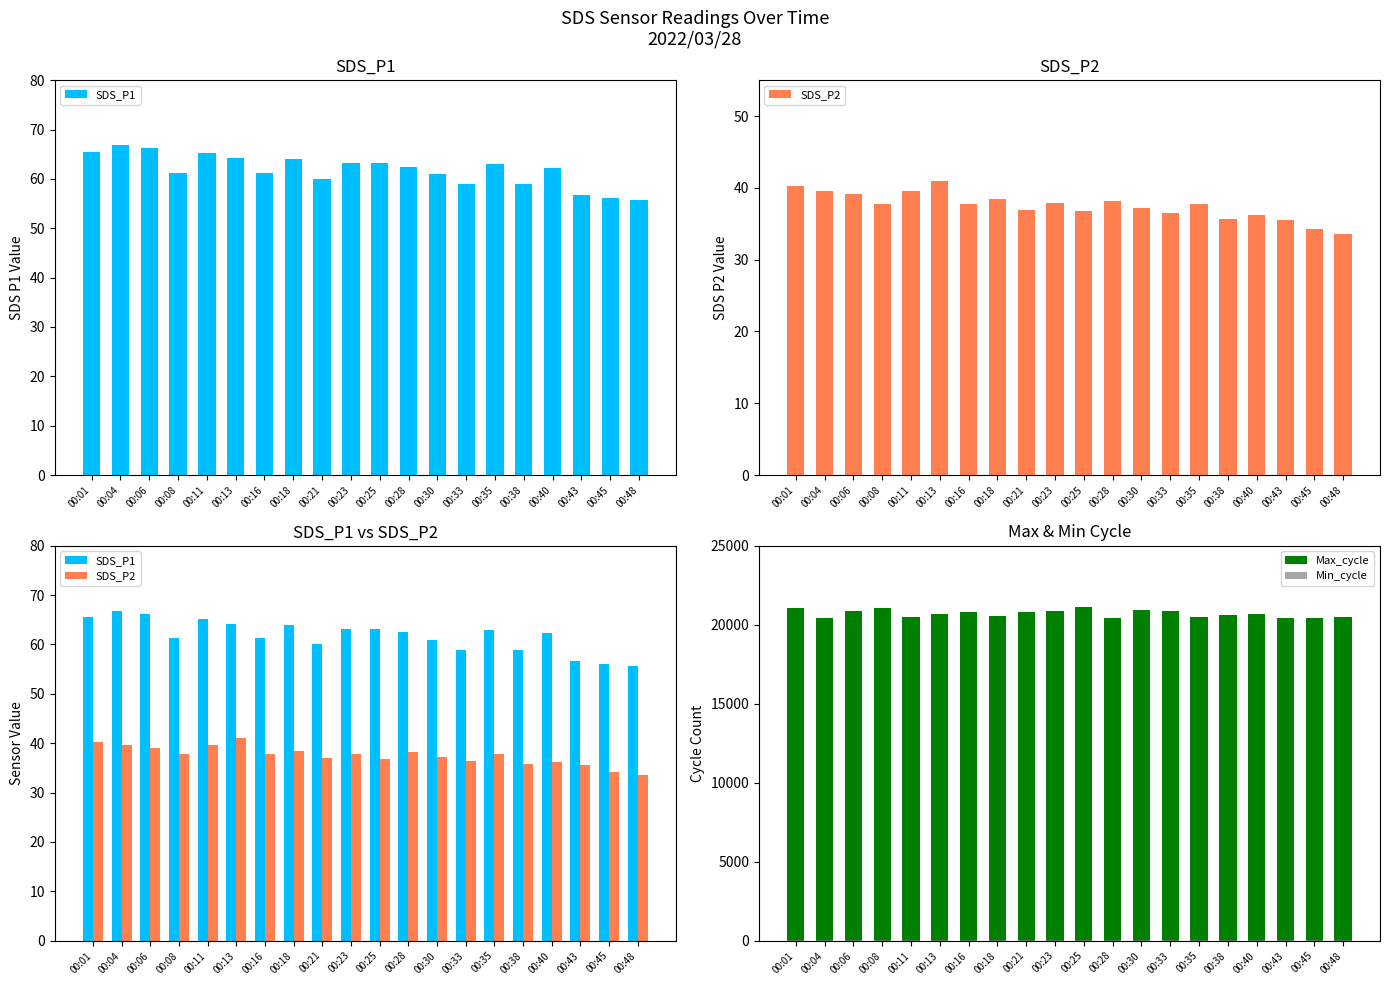

Which series has the largest range (max minus min)?

Max_cycle